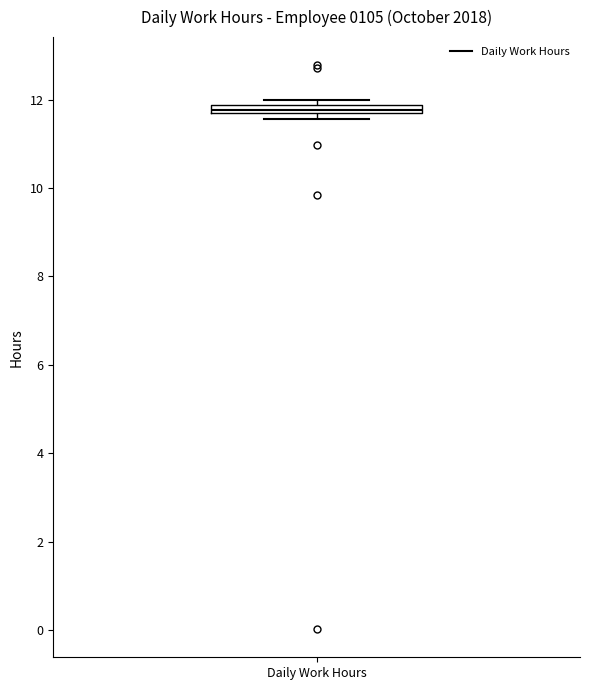

Where is the upper edge of the box for Daily Work Hours on the y-axis? The values are not printed on the chart, so give them approximately, as read against the axis.

11.8